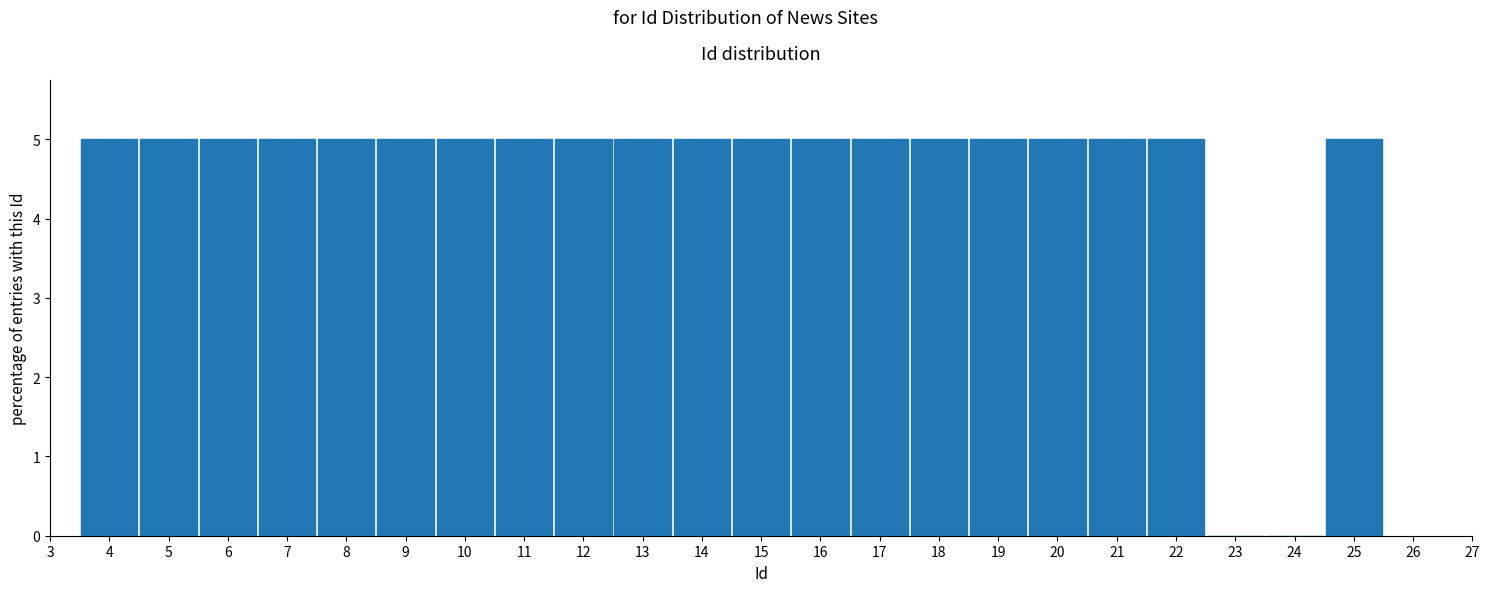

Reading left to right, transcribe this chart: for each bar, give the range it covers on the x-axis and its height. The values are not printed on the chart, so give them approximately, as read against the axis.

3.5 to 4.5: 5
4.5 to 5.5: 5
5.5 to 6.5: 5
6.5 to 7.5: 5
7.5 to 8.5: 5
8.5 to 9.5: 5
9.5 to 10.5: 5
10.5 to 11.5: 5
11.5 to 12.5: 5
12.5 to 13.5: 5
13.5 to 14.5: 5
14.5 to 15.5: 5
15.5 to 16.5: 5
16.5 to 17.5: 5
17.5 to 18.5: 5
18.5 to 19.5: 5
19.5 to 20.5: 5
20.5 to 21.5: 5
21.5 to 22.5: 5
22.5 to 23.5: 0
23.5 to 24.5: 0
24.5 to 25.5: 5